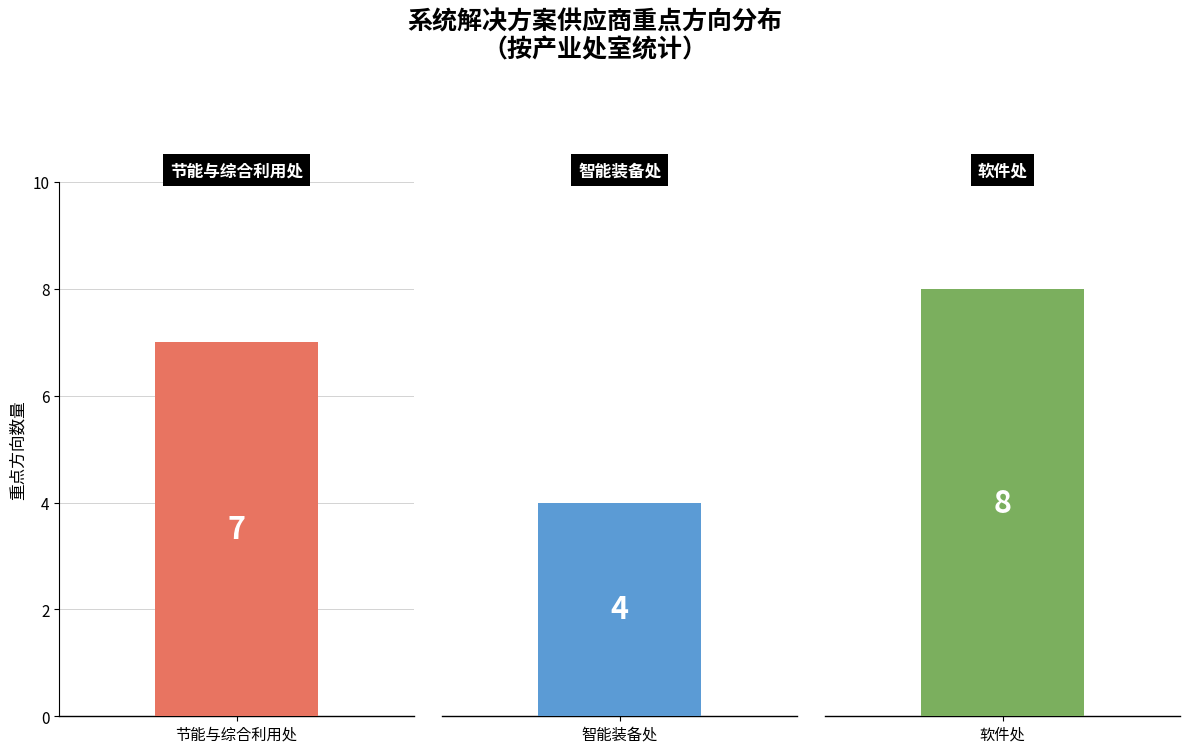

What is the difference between the values at 智能装备处 and 软件处?

4